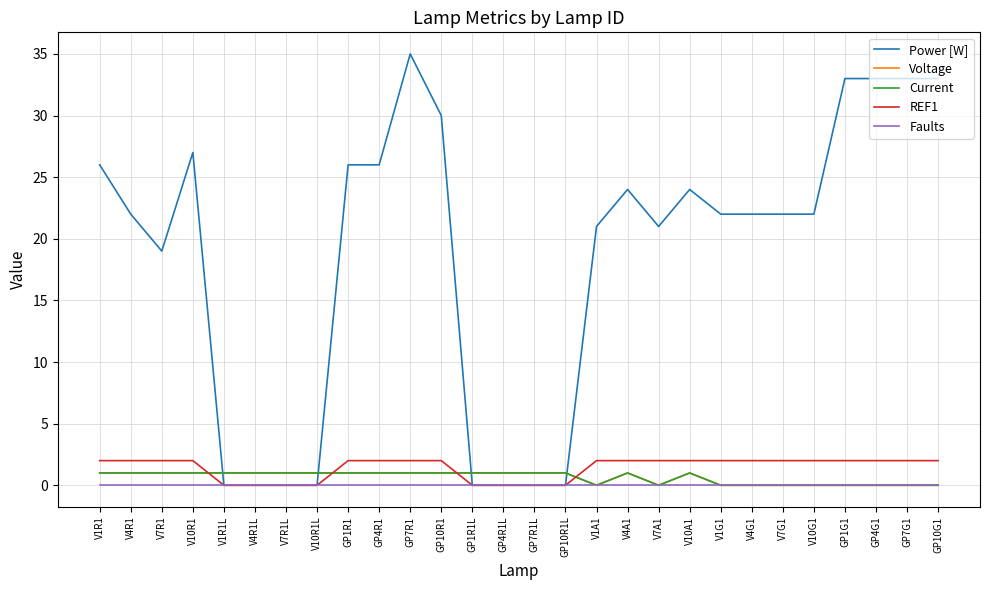

How many lines are shown in the chart?

5